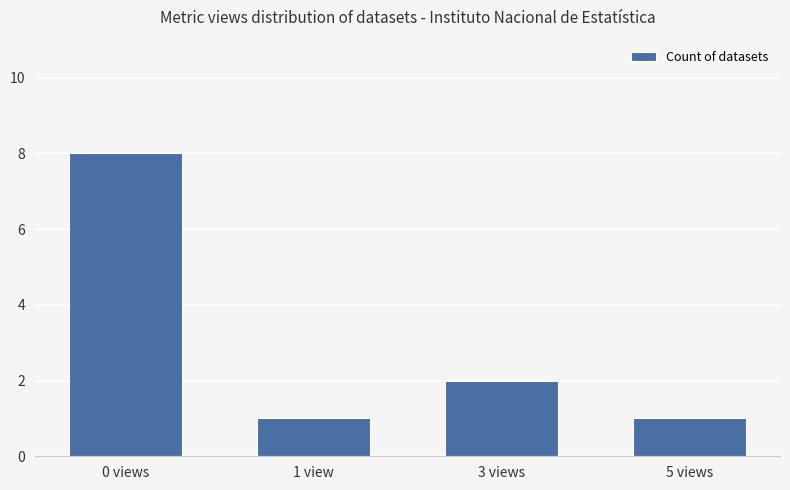

Which category has the highest value across all series?

0 views